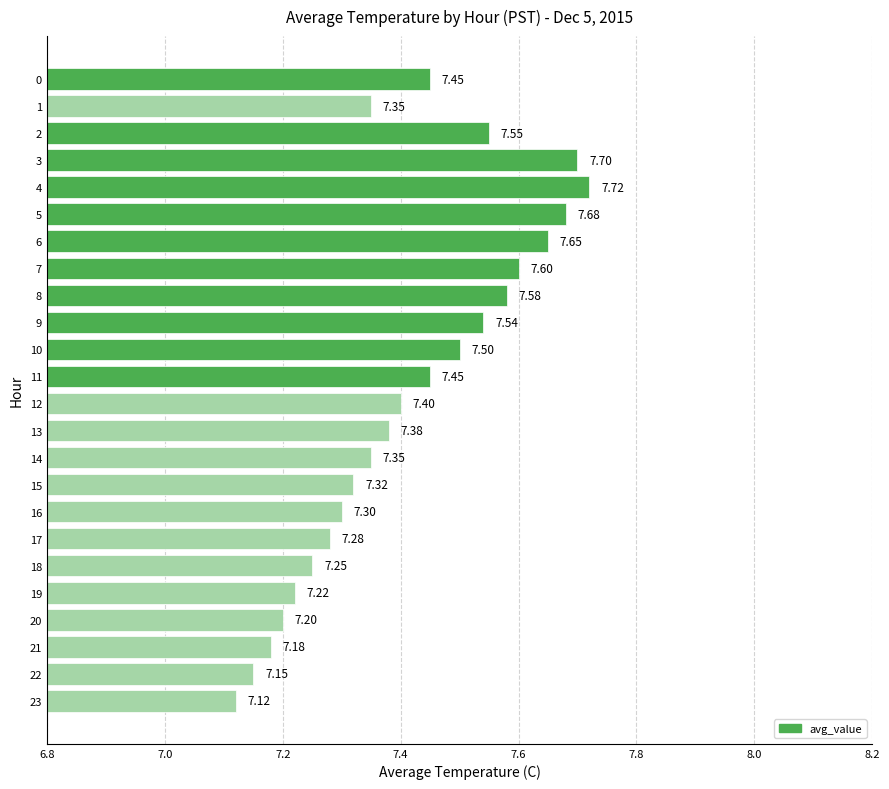

What is the difference between the maximum and minimum values?

0.6